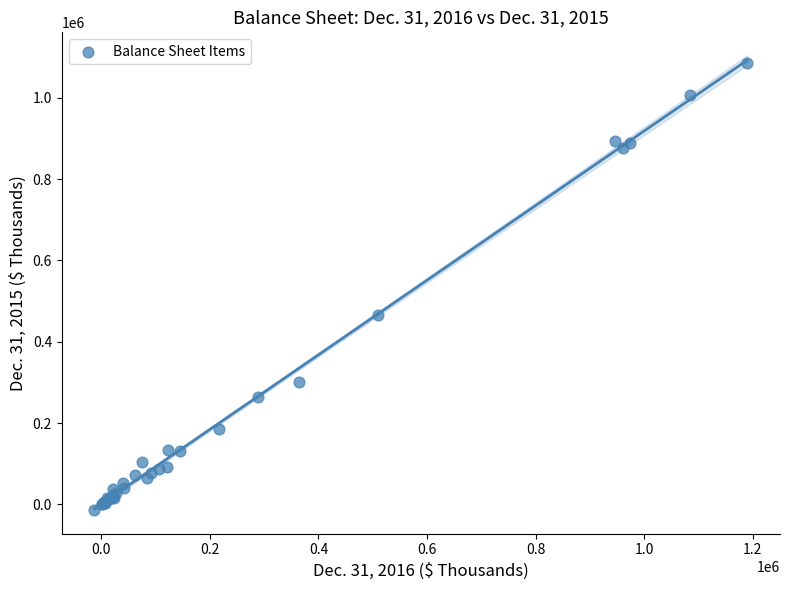

What Y value in the scatter plot is closest to 536053?

465518